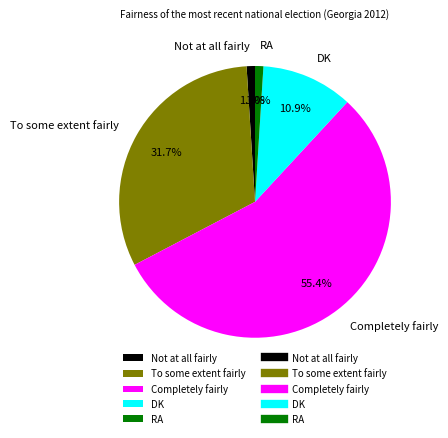

Do DK and Not at all fairly together represent more than half of the pie?

No